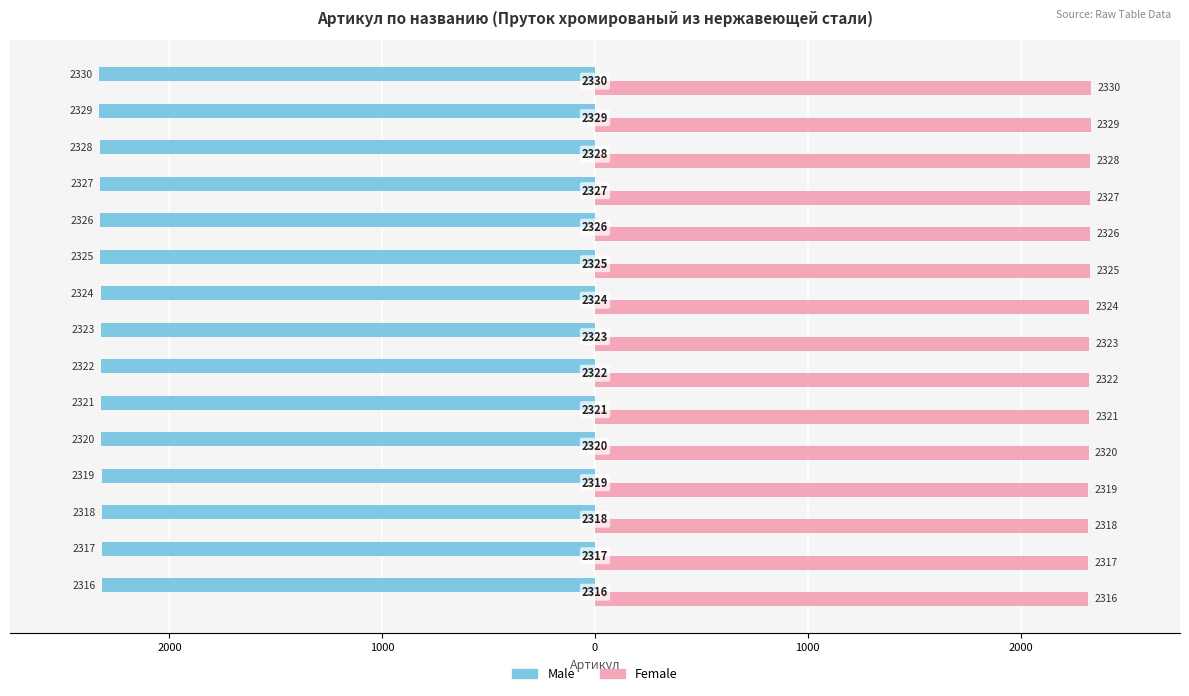

What are all the series names shown in the legend?

Male, Female